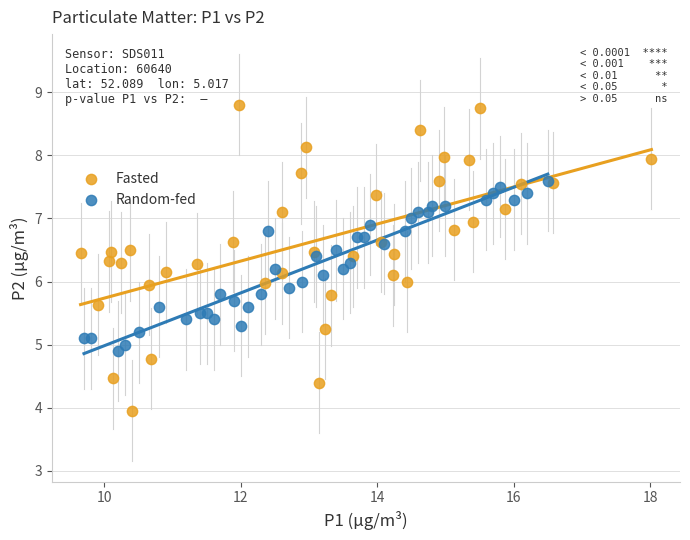

What are all the series names shown in the legend?

Fasted, Random-fed